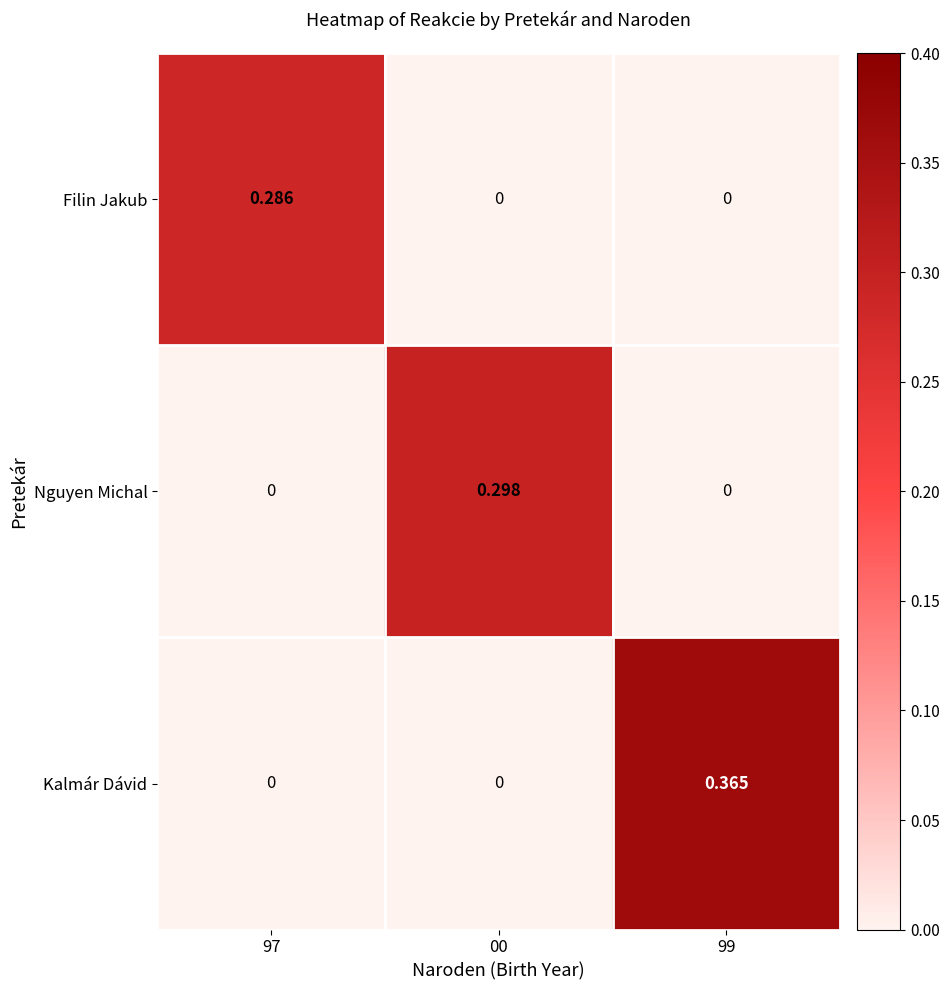

List the series in order of their overall mean, highest first.

Kalmár Dávid, Nguyen Michal, Filin Jakub